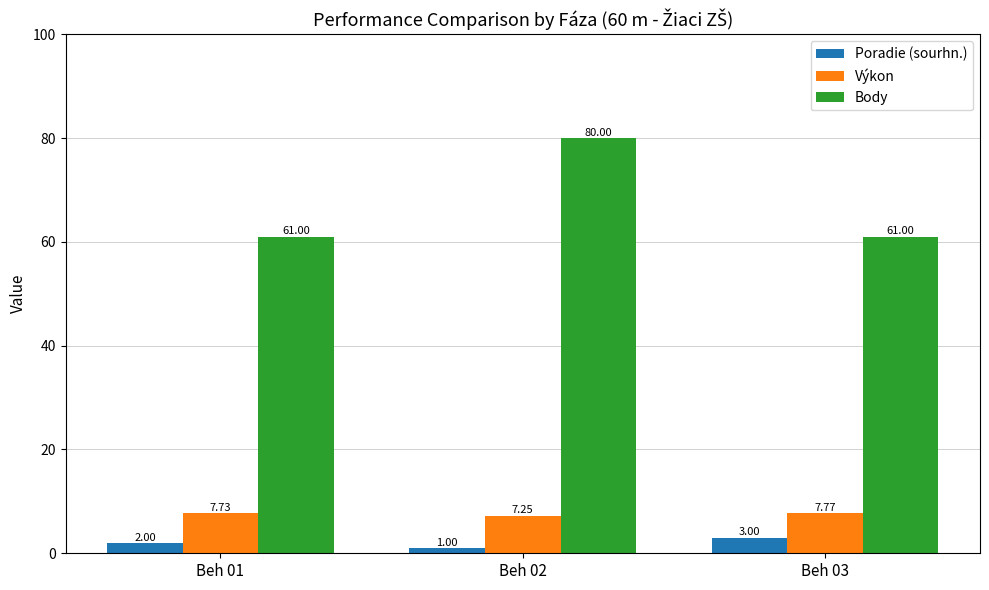

How many bars are there in total?

9